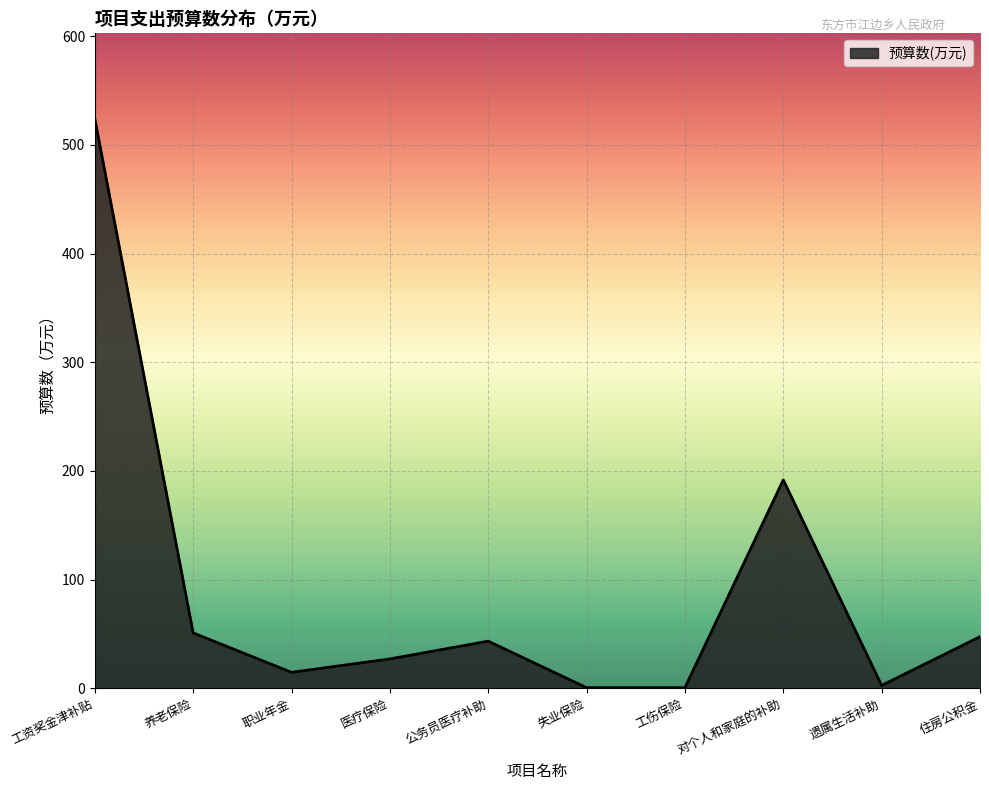

Read the value at 医疗保险.

27.1